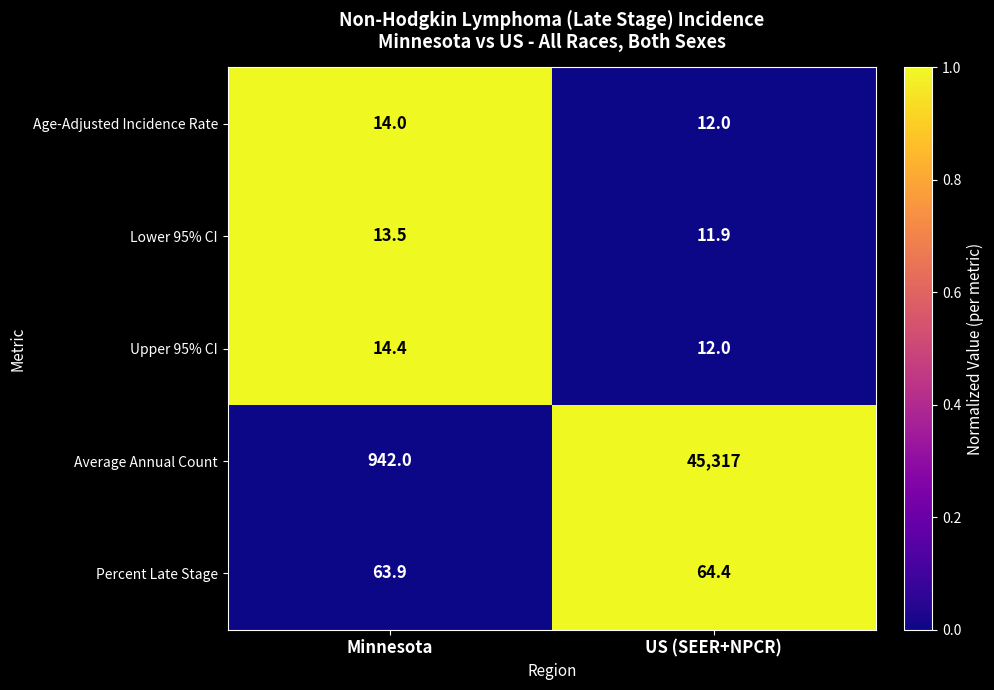

The value of Percent Late Stage at US (SEER+NPCR) is 97.7. True or false?

False